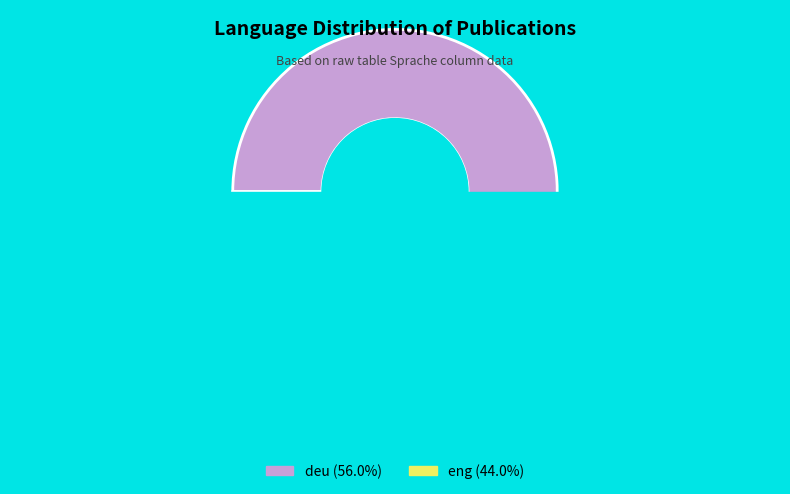

Combined, do eng and deu account for over 50%?

Yes